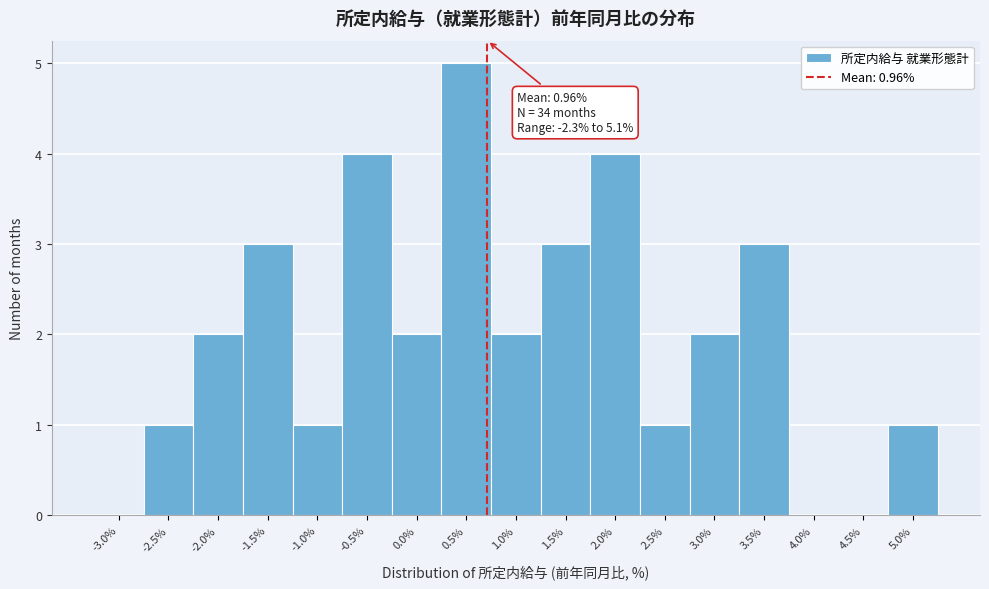

Reading left to right, what are all the values shown in this chart?

-3.0%=0	-2.5%=1	-2.0%=2	-1.5%=3	-1.0%=1	-0.5%=4	0.0%=2	0.5%=5	1.0%=2	1.5%=3	2.0%=4	2.5%=1	3.0%=2	3.5%=3	4.0%=0	4.5%=0	5.0%=1